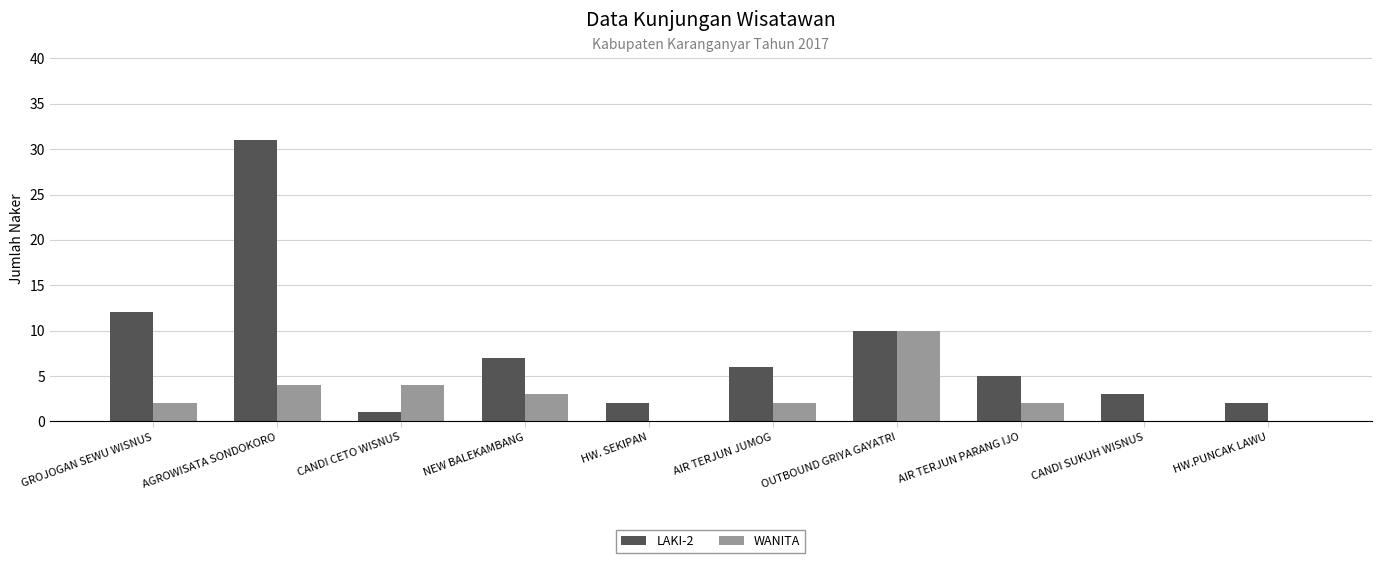

What are all the series names shown in the legend?

LAKI-2, WANITA